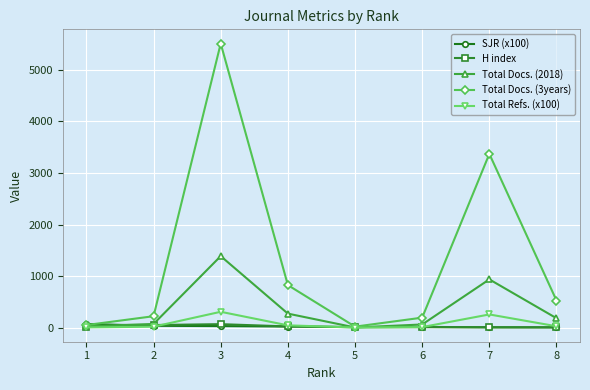

Which series has the largest range (max minus min)?

Total Docs. (3years)